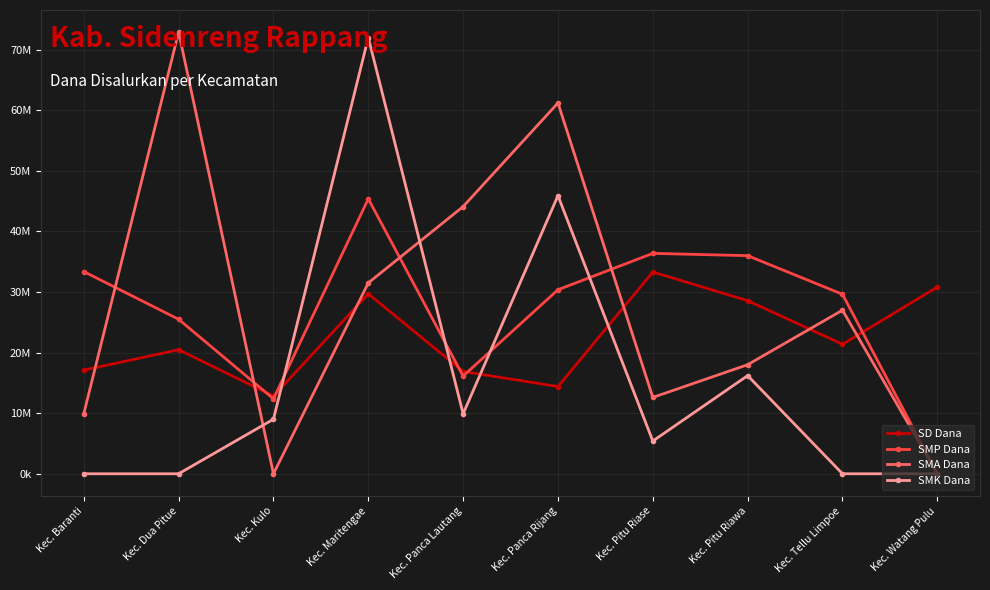

Does the chart have visible grid lines?

Yes